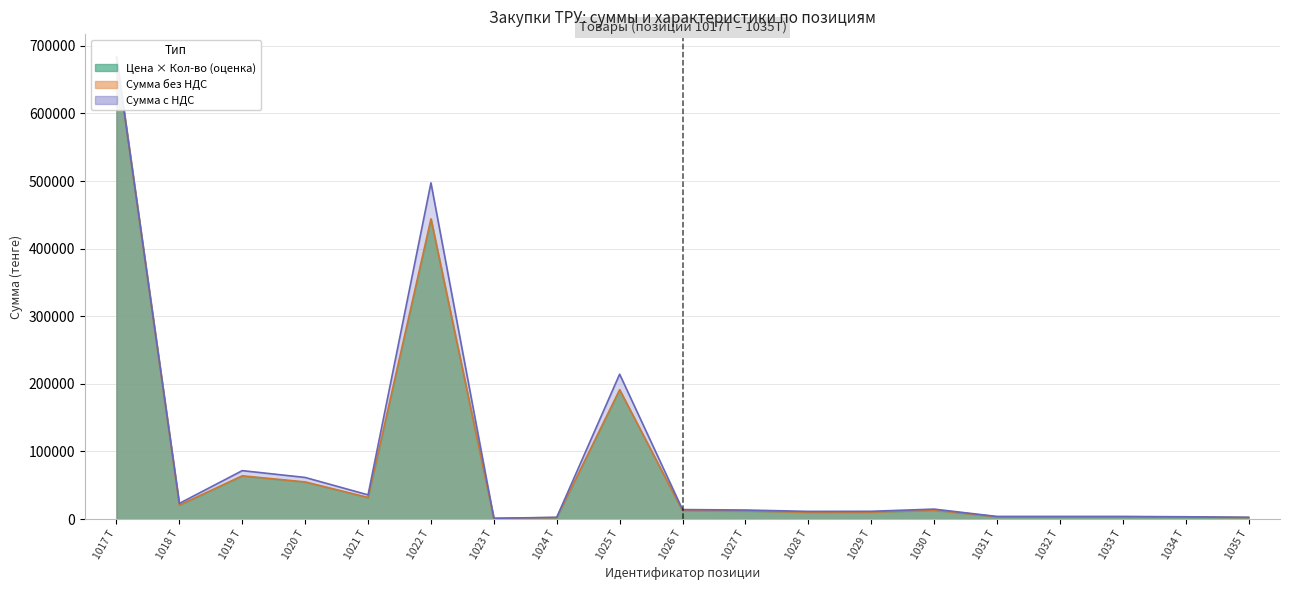

What is the total value across all series at 1031 Т?

7422.8